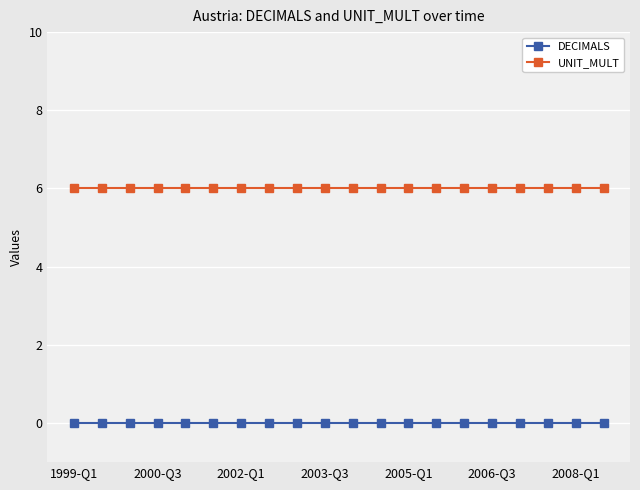

List the series in order of their overall mean, highest first.

UNIT_MULT, DECIMALS